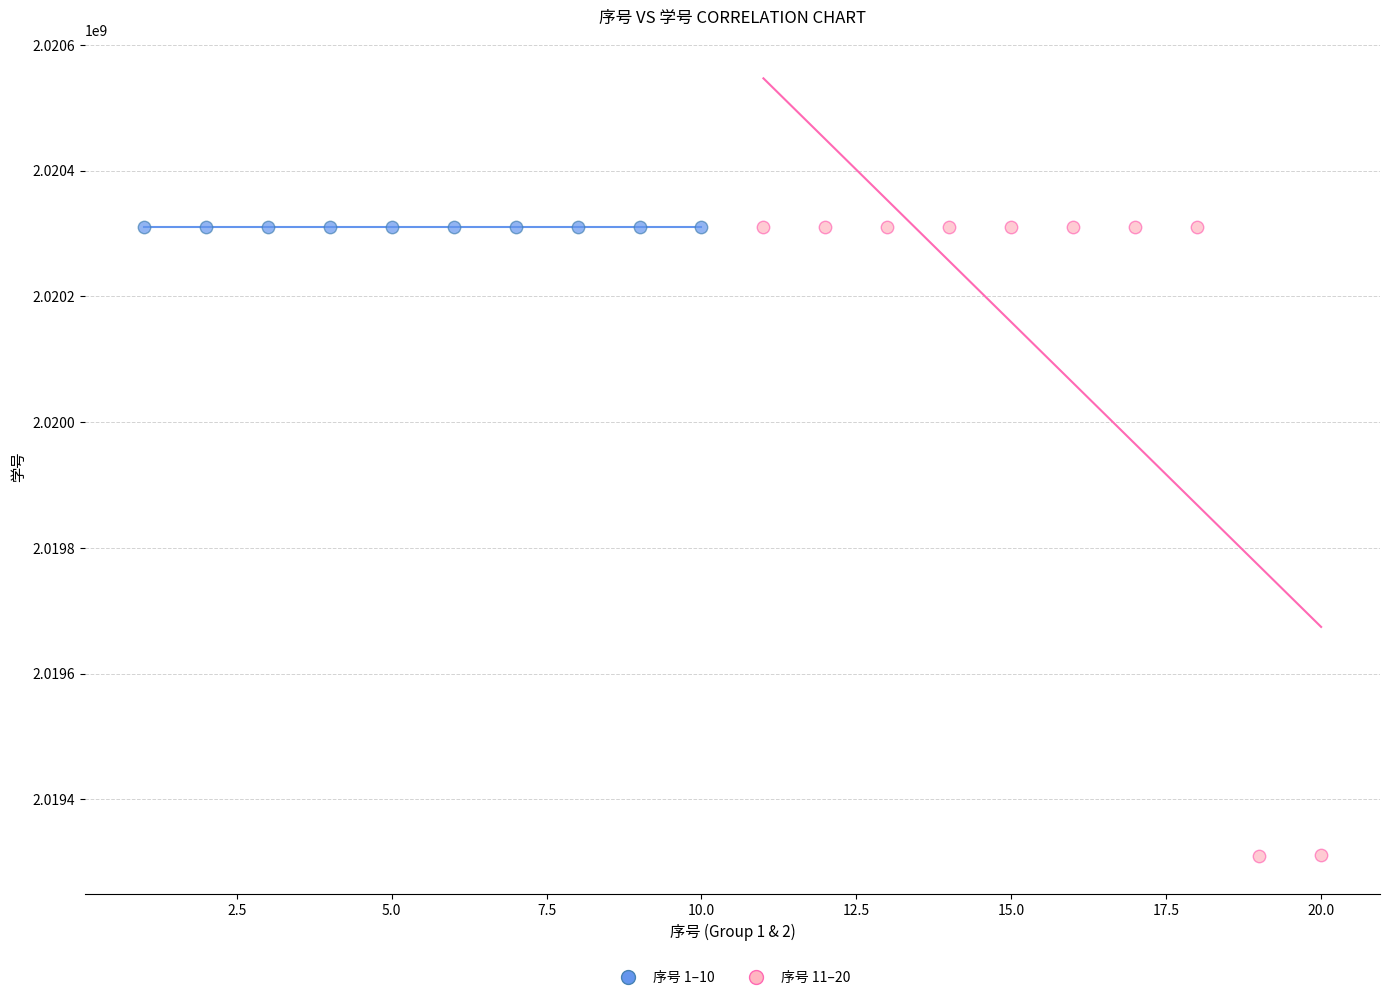

Which series reaches the minimum Y coordinate?

序号 11–20